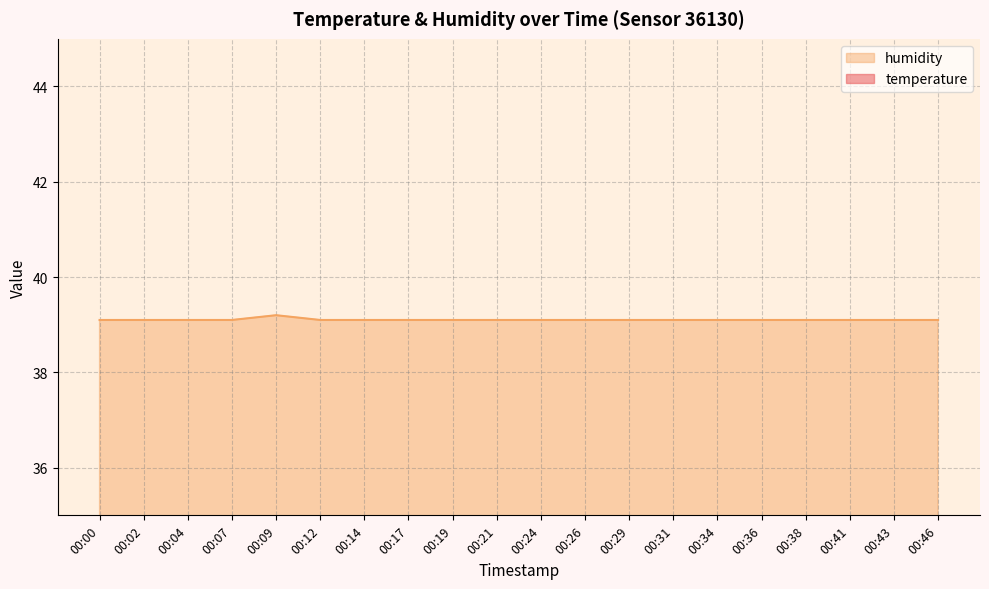

Which series has the largest range (max minus min)?

temperature